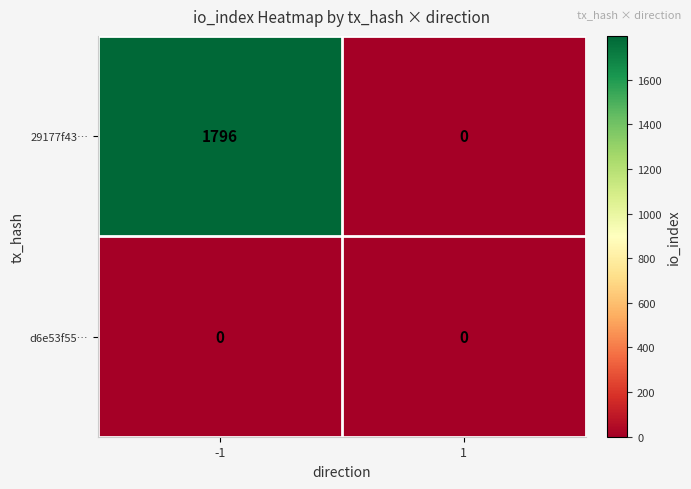

Reading left to right, what are all the values shown in this chart?

29177f43…: 1796	0
d6e53f55…: 0	0